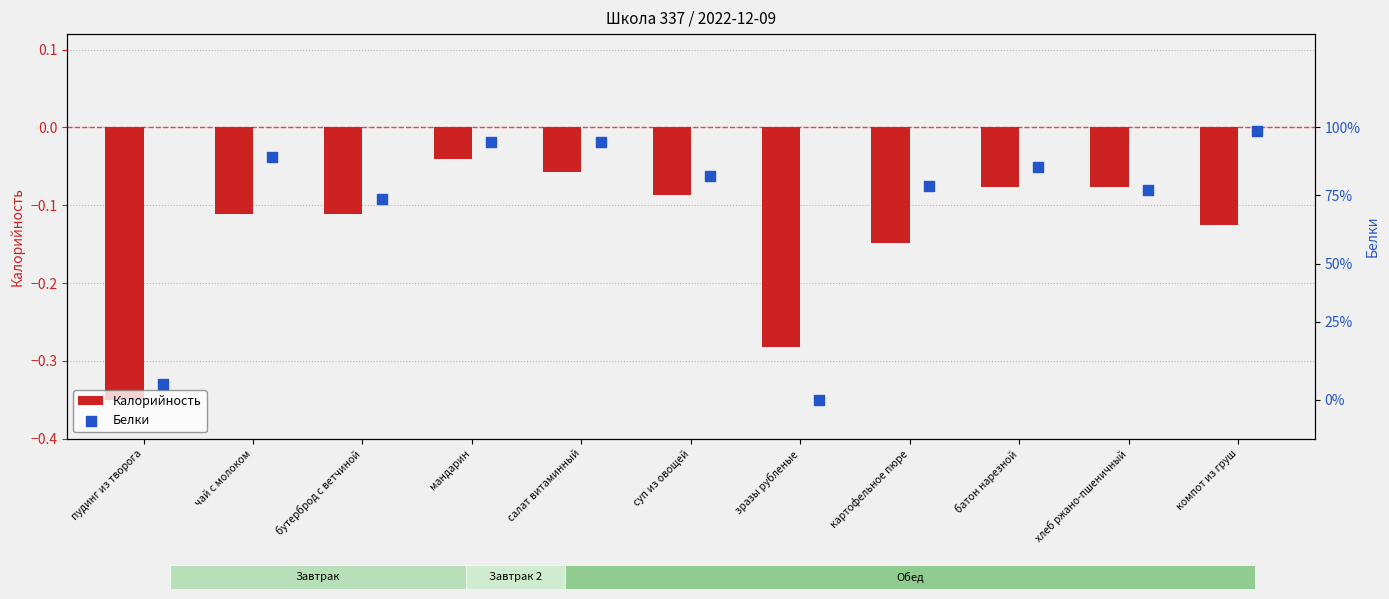

Which series has the largest Y range (max minus min)?

Белки